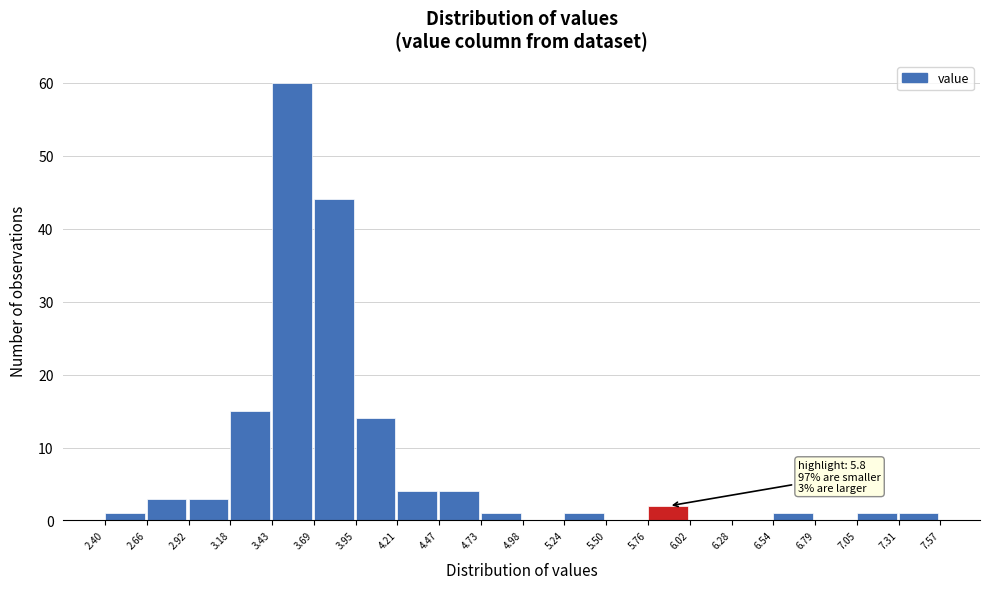

Which range on the x-axis has the tallest bar?

3.43 to 3.69